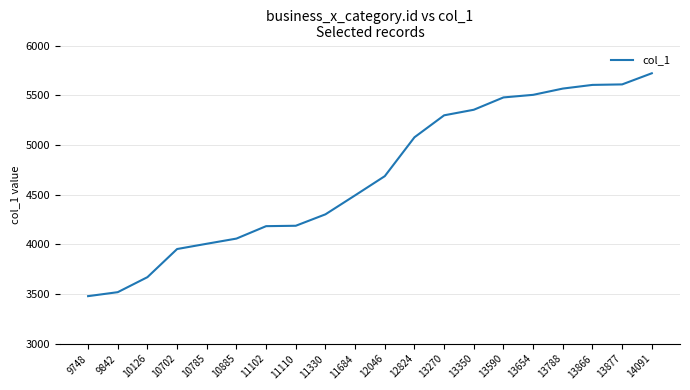

Between 13350 and 10126, which is larger?

13350